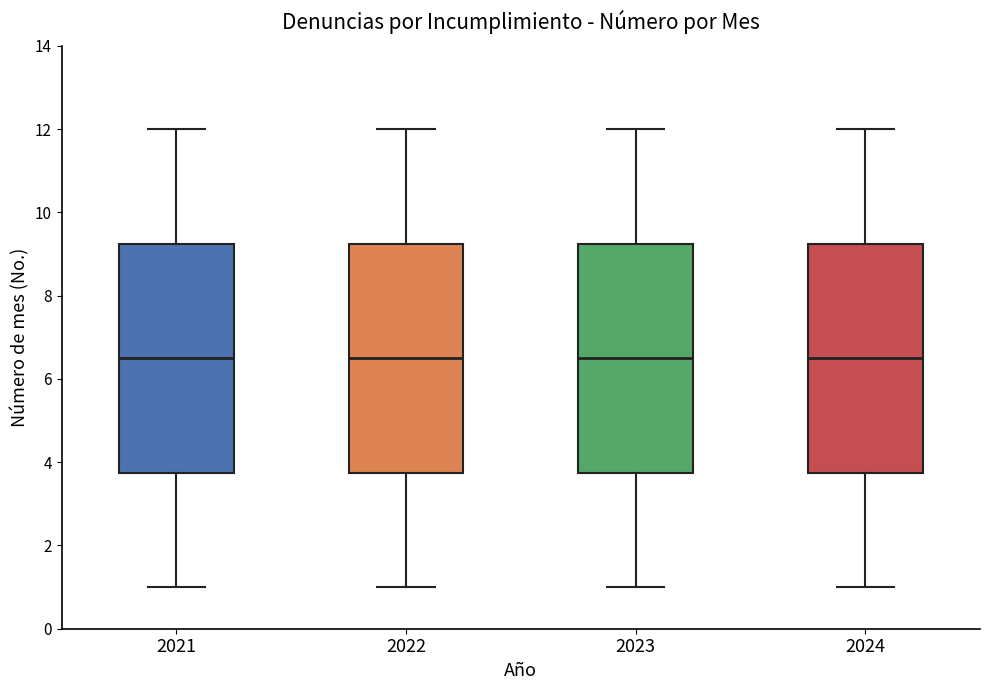

Reading left to right, transcribe this box plot: for each box, give where its median line is, the range the box spans, and where its two whiskers end, as read against the y-axis. The values are not printed on the chart, so give them approximately, as read against the axis.

2021: median 6.6, box 3.8 to 9.2, whiskers 1.0 to 12.0
2022: median 6.6, box 3.8 to 9.2, whiskers 1.0 to 12.0
2023: median 6.6, box 3.8 to 9.2, whiskers 1.0 to 12.0
2024: median 6.6, box 3.8 to 9.2, whiskers 1.0 to 12.0